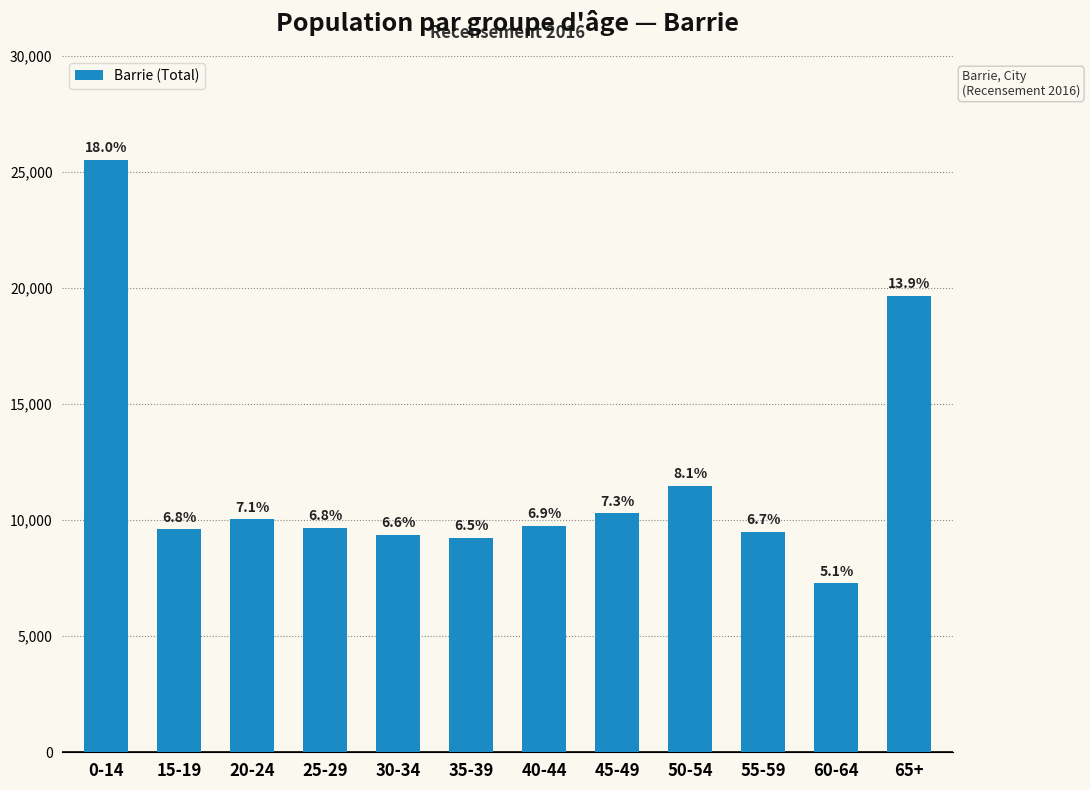

Does the chart contain any negative values?

No